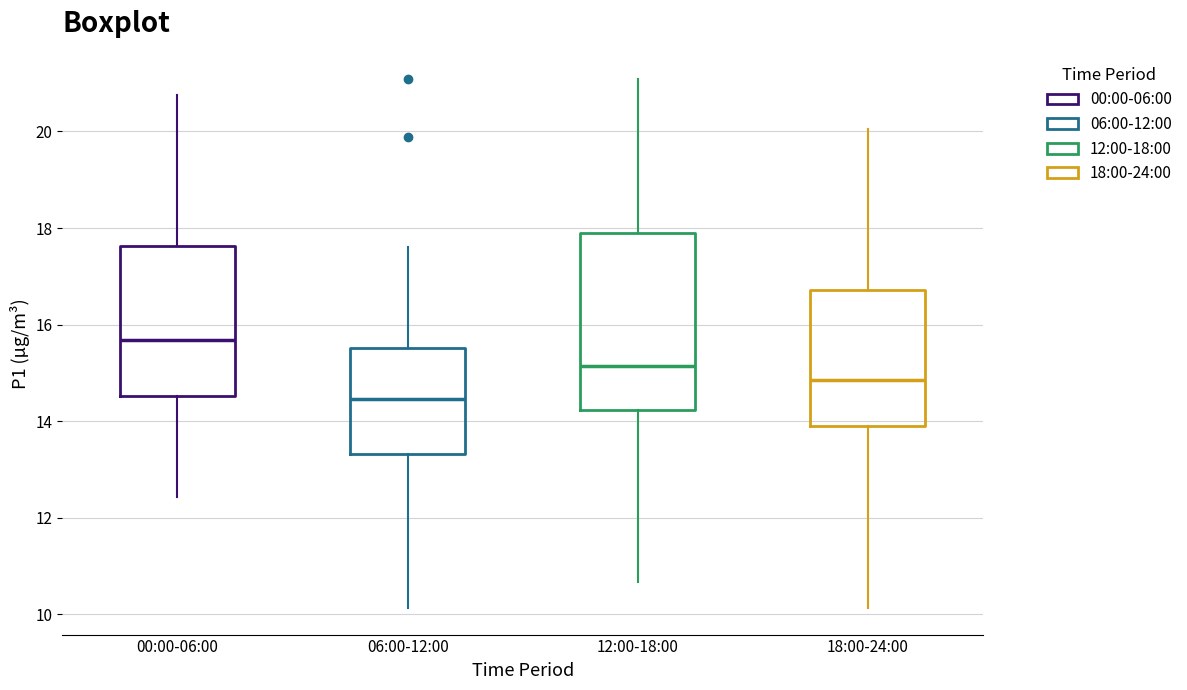

Reading left to right, transcribe this box plot: for each box, give where its median line is, the range the box spans, and where its two whiskers end, as read against the y-axis. The values are not printed on the chart, so give them approximately, as read against the axis.

00:00-06:00: median 15.6, box 14.6 to 17.6, whiskers 12.4 to 20.8
06:00-12:00: median 14.4, box 13.4 to 15.6, whiskers 10.2 to 17.6
12:00-18:00: median 15.2, box 14.2 to 18.0, whiskers 10.6 to 21.0
18:00-24:00: median 14.8, box 13.8 to 16.8, whiskers 10.2 to 20.0